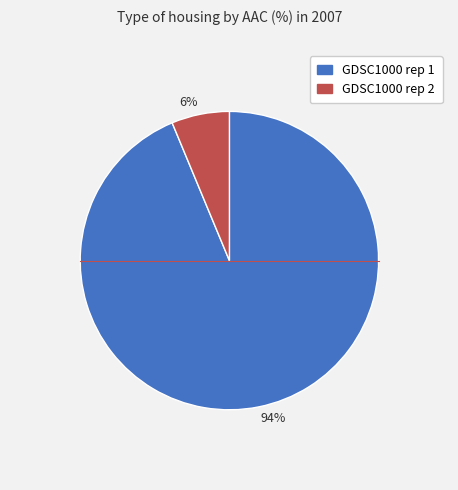

Which category has the smallest portion of the pie?

6%